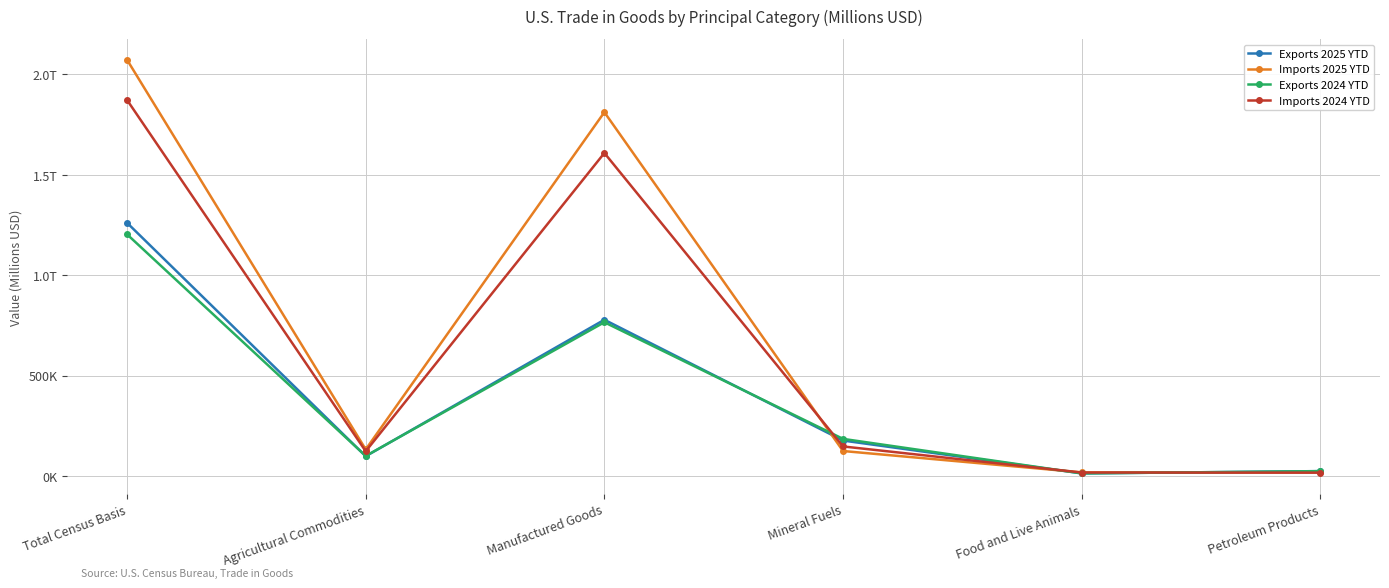

What is the difference between the second highest and second lowest values in the Exports 2025 YTD series?

753701